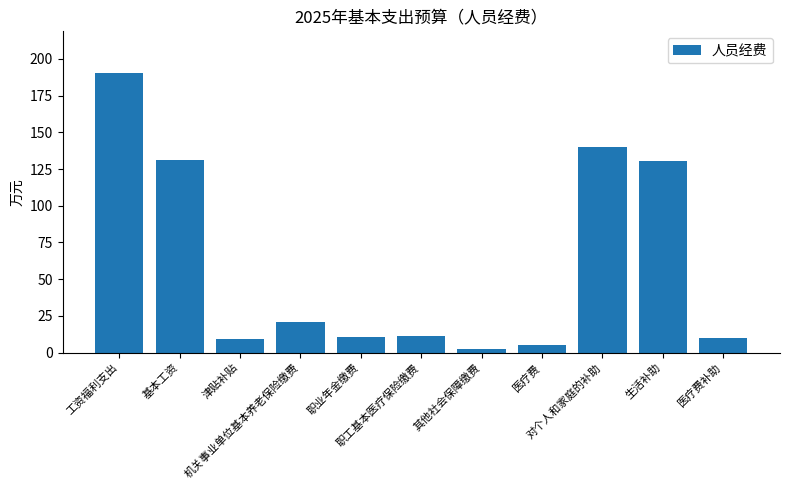

What is the smallest value displayed?

2.4